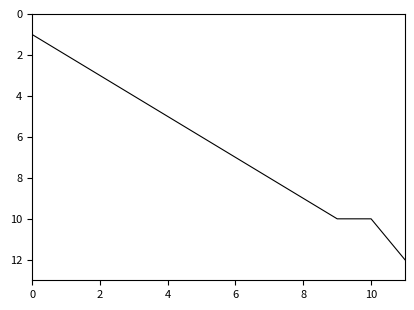

What is the maximum value shown in the chart?

12